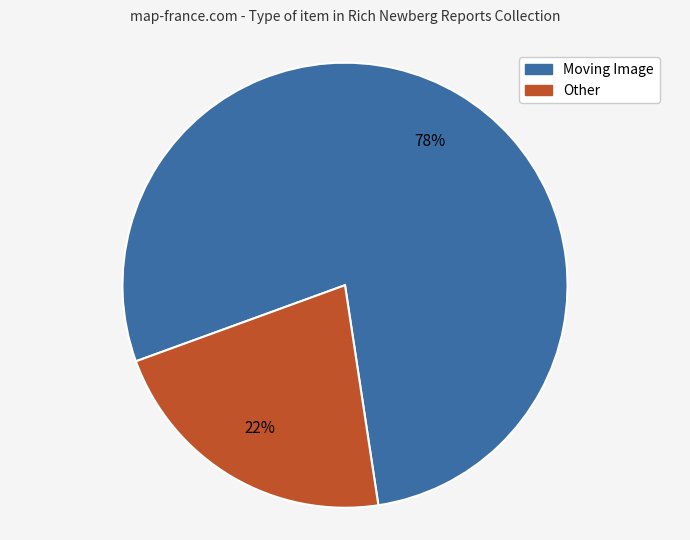

Is there any slice that represents more than half of the pie?

Yes